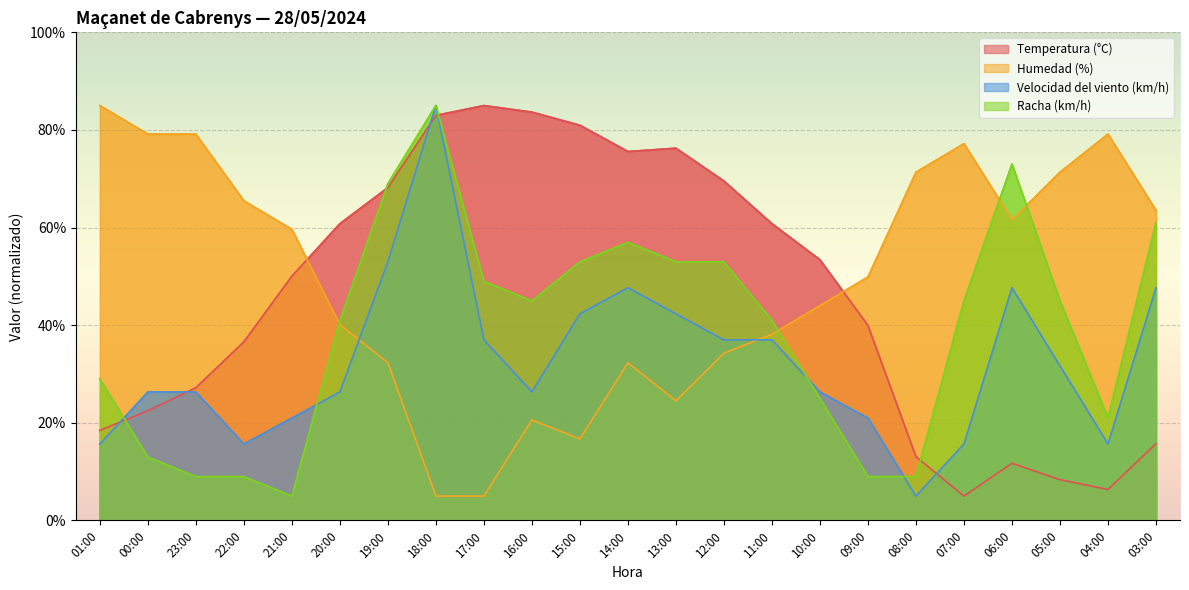

List the series in order of their overall mean, lowest first.

Velocidad del viento (km/h), Racha (km/h), Temperatura (°C), Humedad (%)